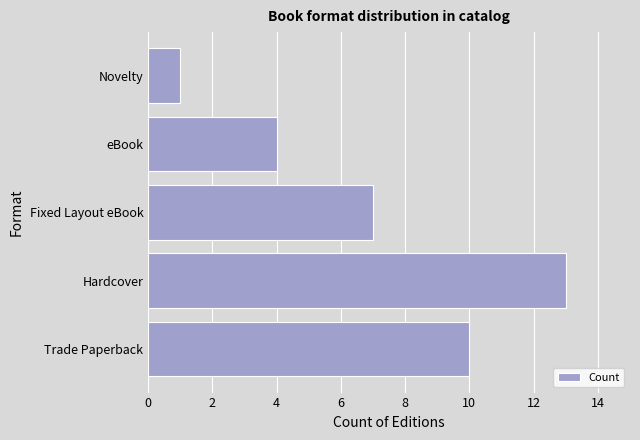

What is the difference between the maximum and second lowest values?

9